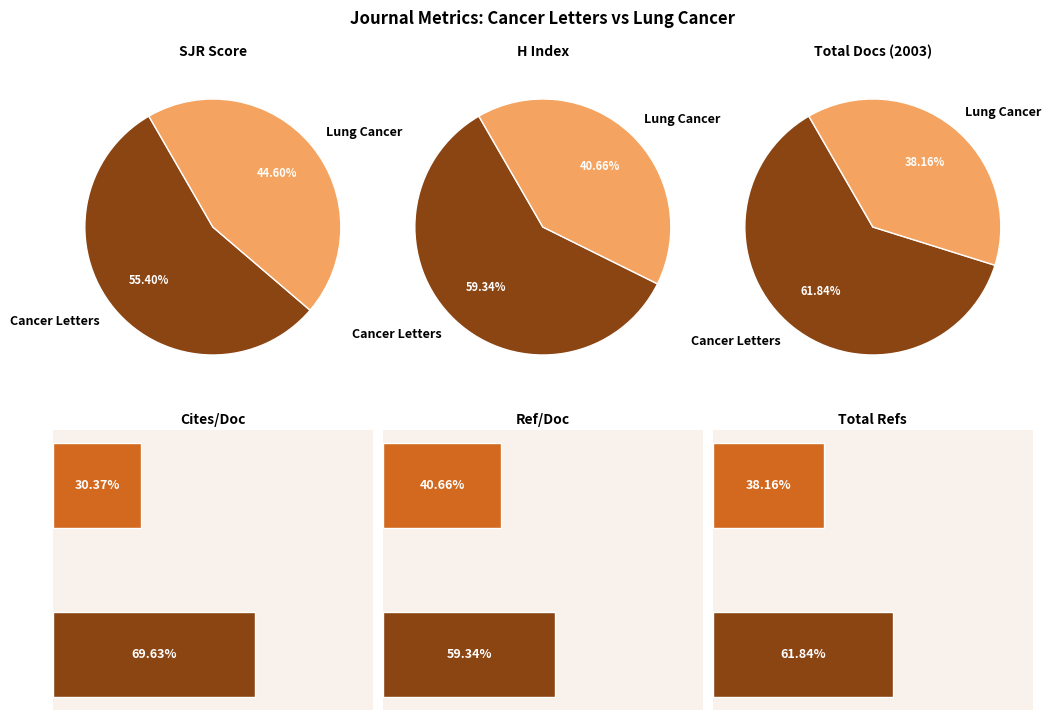

What portion of the pie excludes Lung Cancer?

55.4%